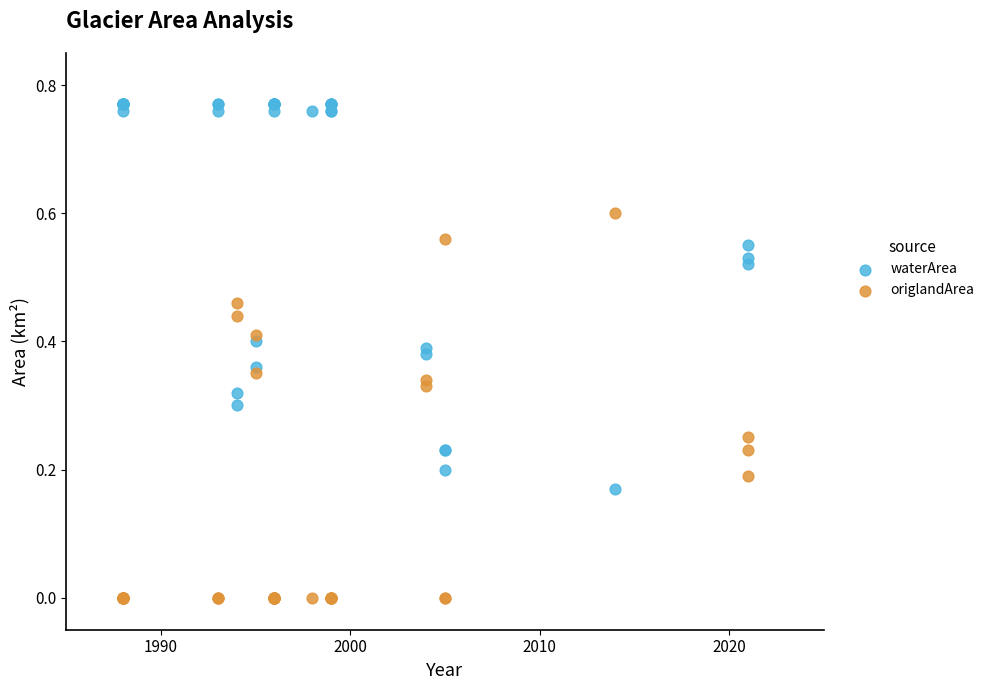

Which series reaches the maximum Y coordinate?

waterArea